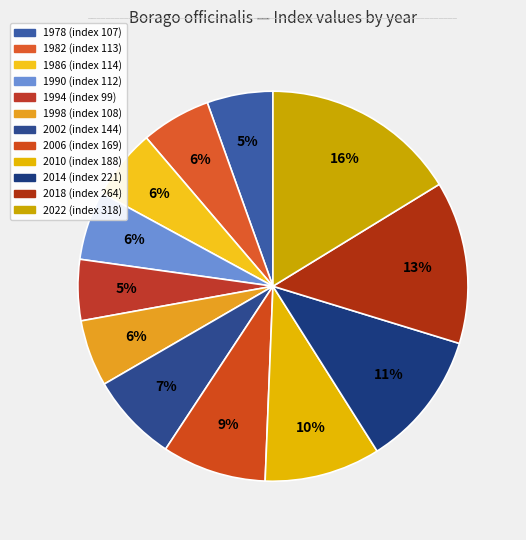

What percentage is the 2018 slice, to the nearest percent?

13%